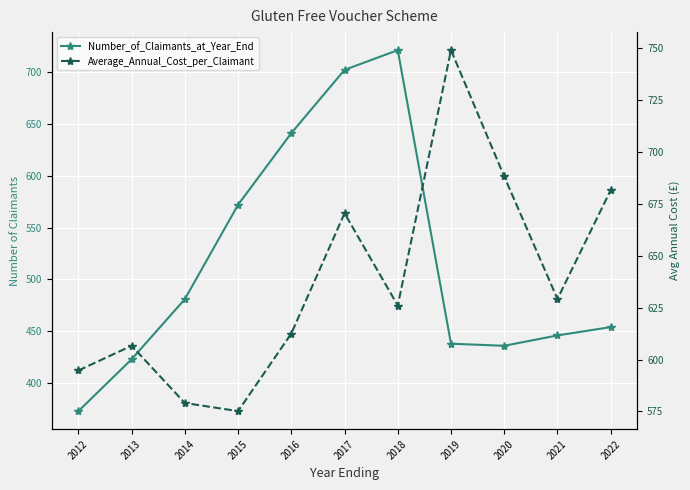

Is the value of Average_Annual_Cost_per_Claimant at 2013 greater than the value of Number_of_Claimants_at_Year_End at 2021?

Yes